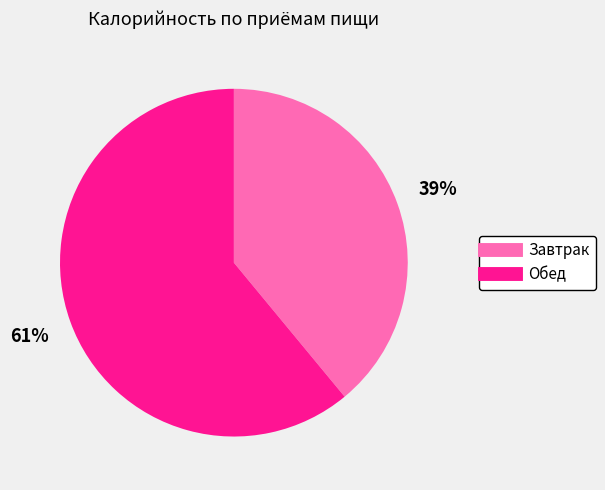

Which category has the smallest portion of the pie?

Завтрак